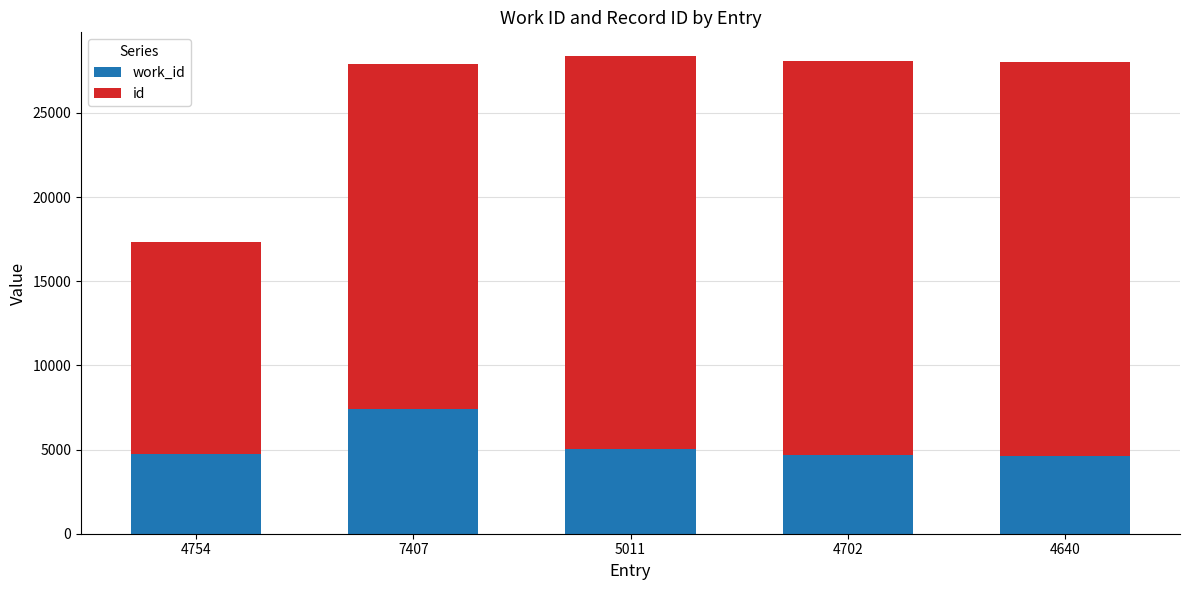

At 4754, list the series in order from smallest to largest.

work_id, id